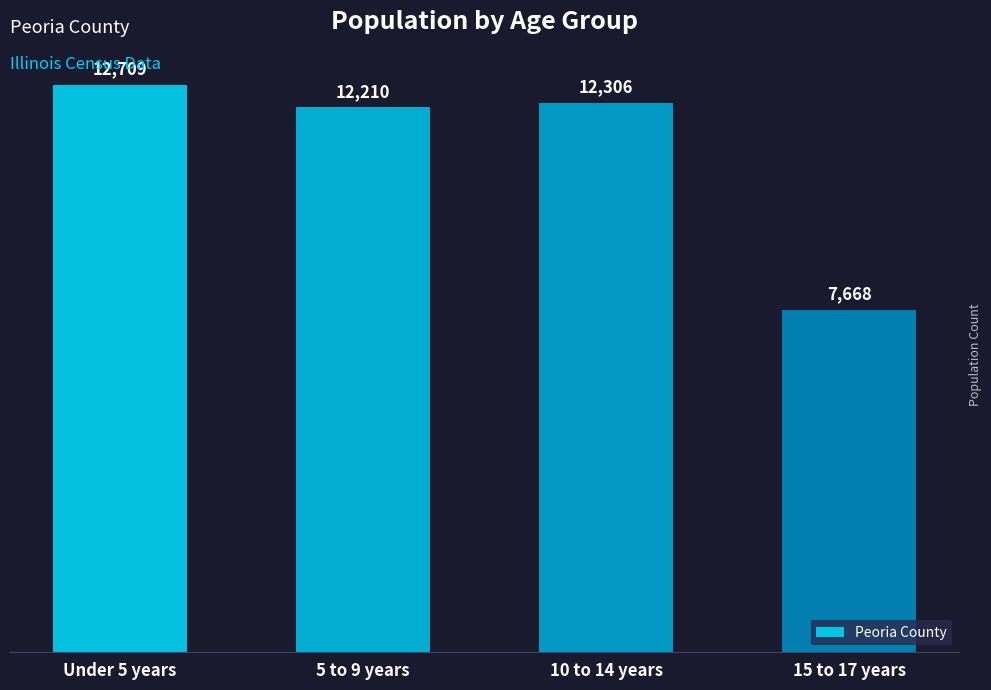

At which label does the data first exceed 12306?

Under 5 years